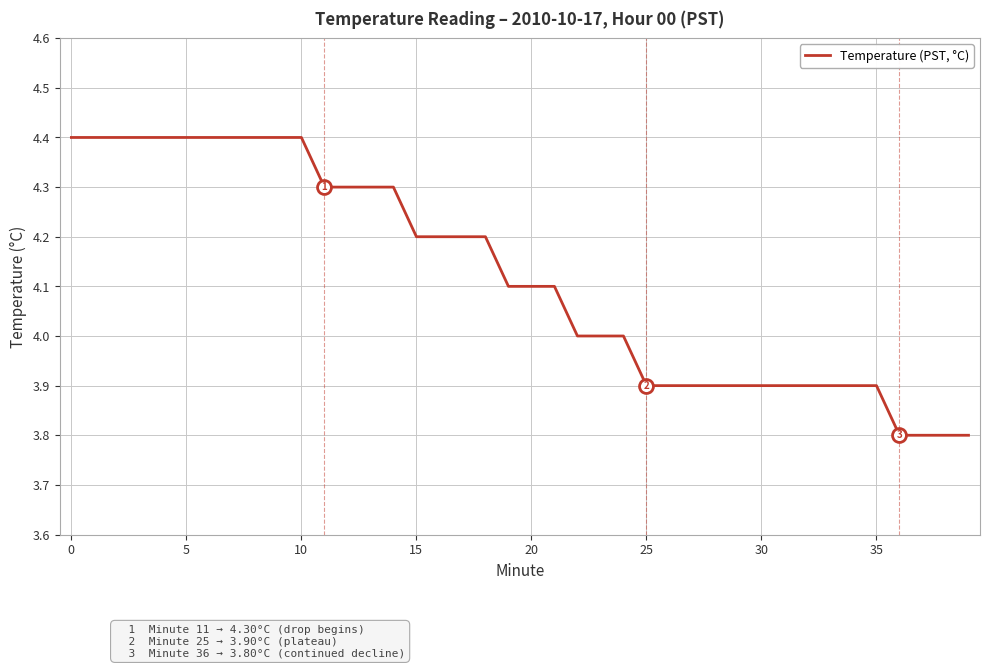

What is the greatest value displayed?

4.4